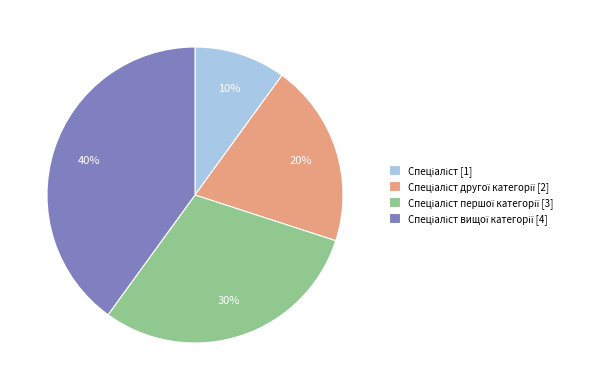

Does any single category account for the majority?

No